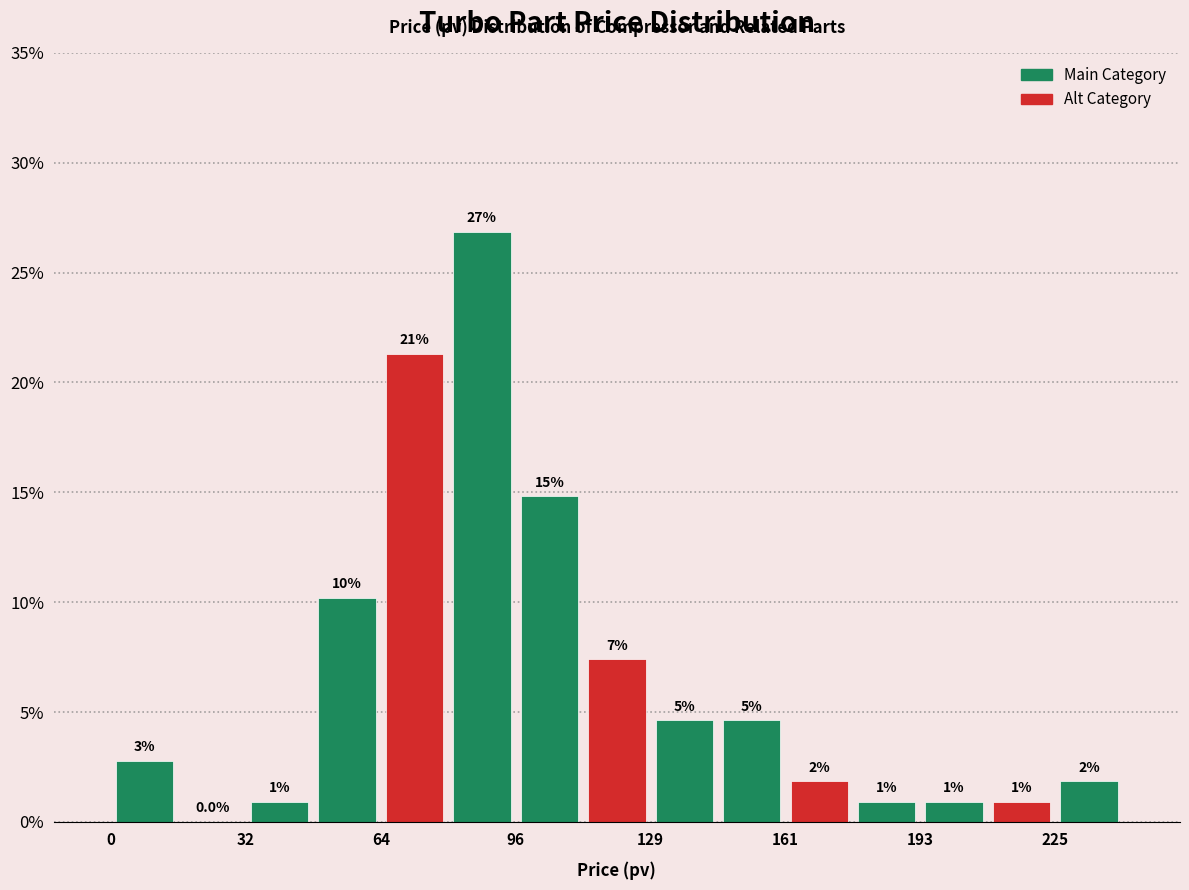

Around what value on the x-axis is the tallest bar? Give the approximate position of its centre, as read against the axis.

90